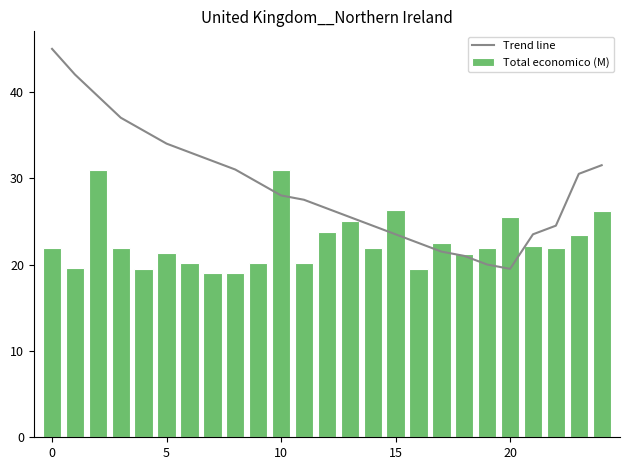

Rank the series by their maximum value, from lowest to highest.

Total economico (M), Trend line